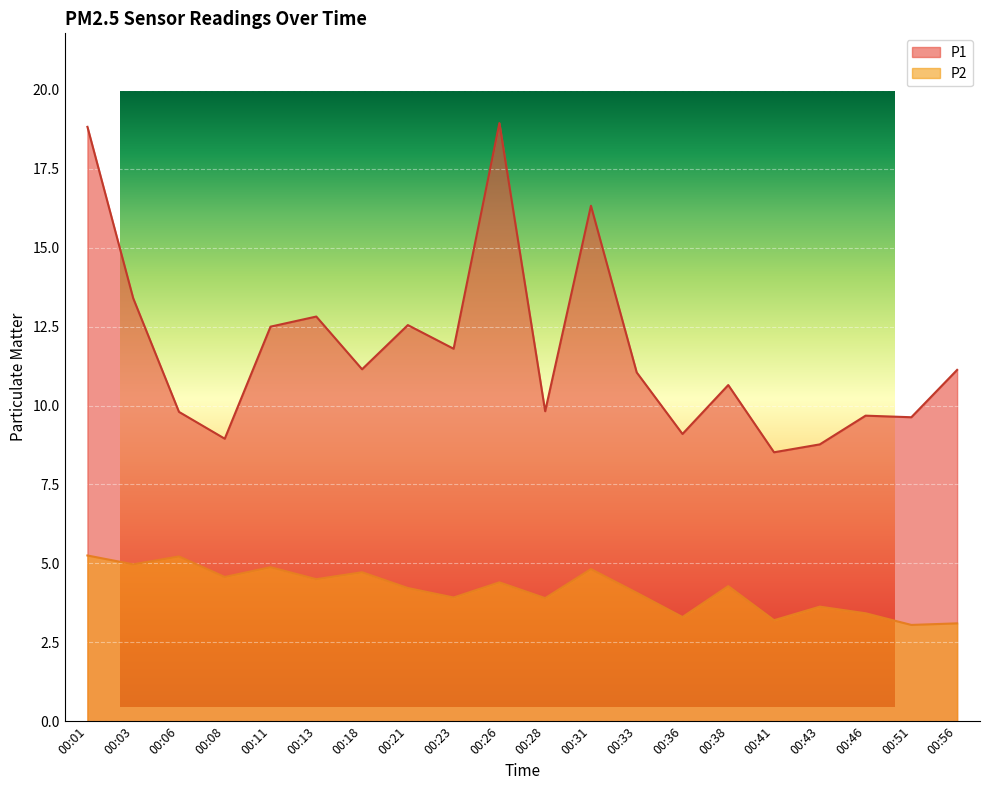

What is the spread (max minus min) of values at 00:11?

7.6